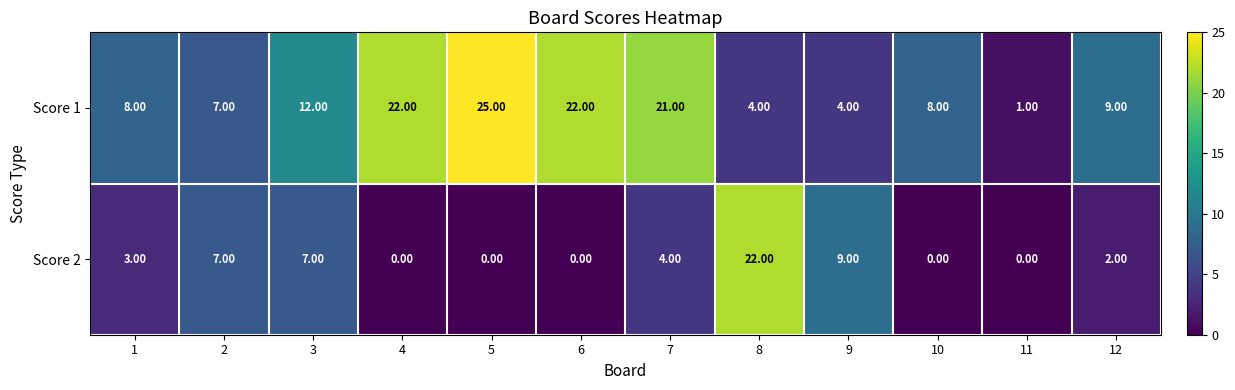

Which series changed the most between 6 and 7?

Score 2